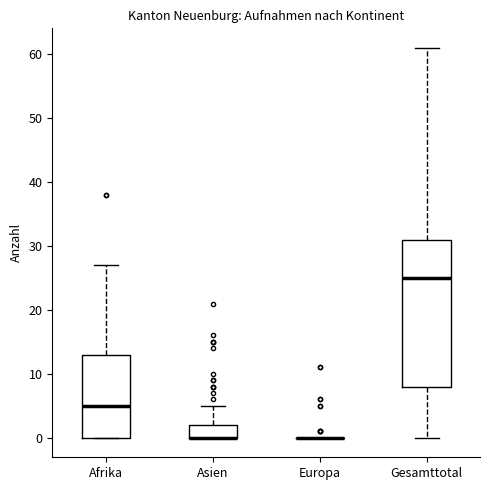

Reading left to right, transcribe this box plot: for each box, give where its median line is, the range the box spans, and where its two whiskers end, as read against the y-axis. The values are not printed on the chart, so give them approximately, as read against the axis.

Afrika: median 5, box 0 to 13, whiskers 0 to 27
Asien: median 0 (drawn on the box's lower edge), box 0 to 2, whiskers 0 to 5
Europa: box collapsed to a line at 0, whiskers 0 to 0
Gesamttotal: median 25, box 8 to 31, whiskers 0 to 61